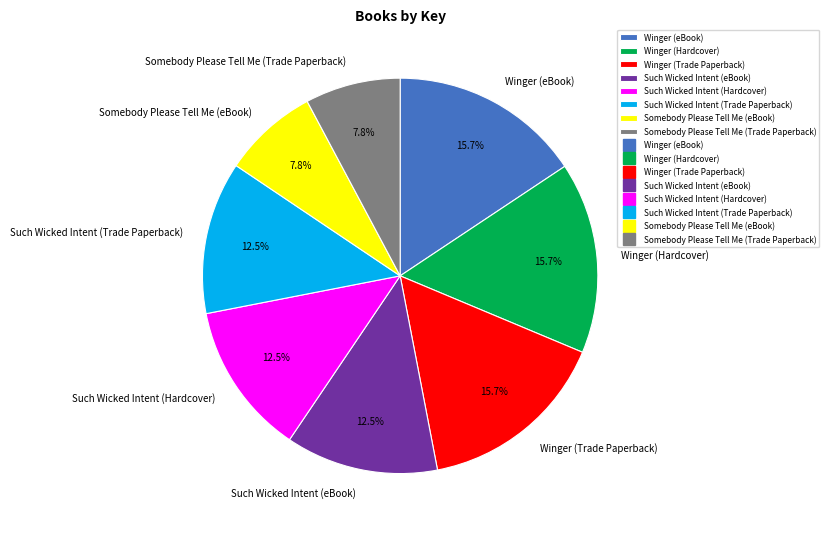

To the nearest percent, what is the combined percentage of Somebody Please Tell Me (eBook) and Winger (Trade Paperback)?

23%